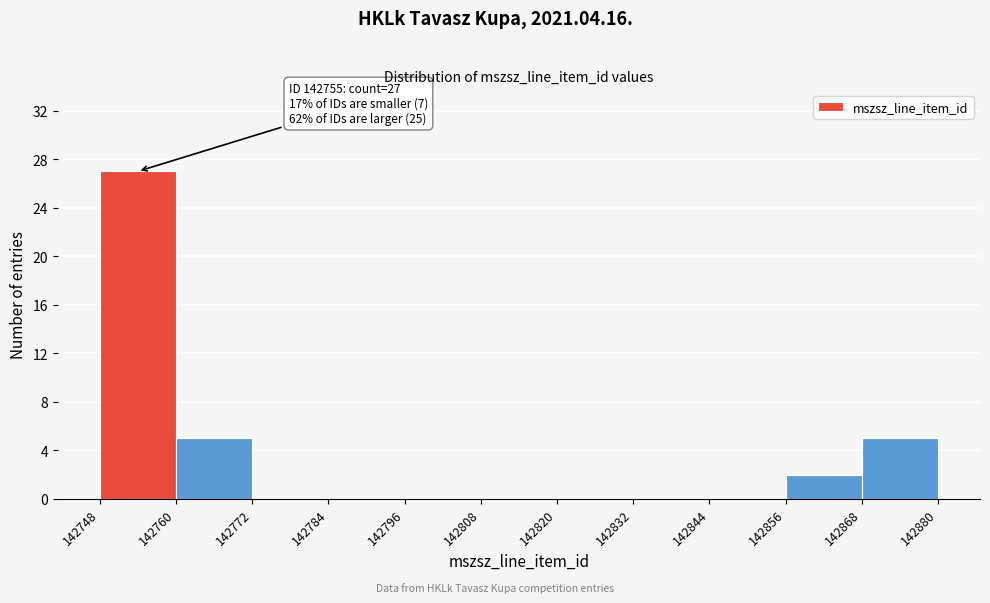

Over which range of the x-axis is the bar tallest?

142748 to 142760